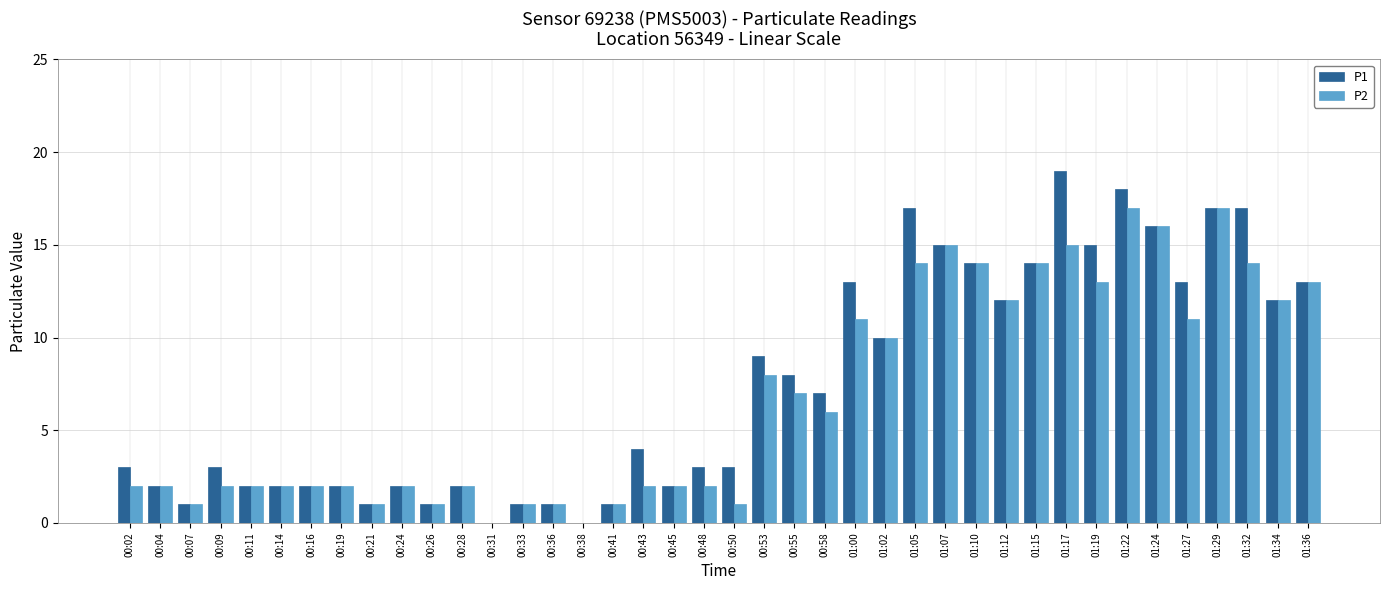

Are the bars horizontal?

No